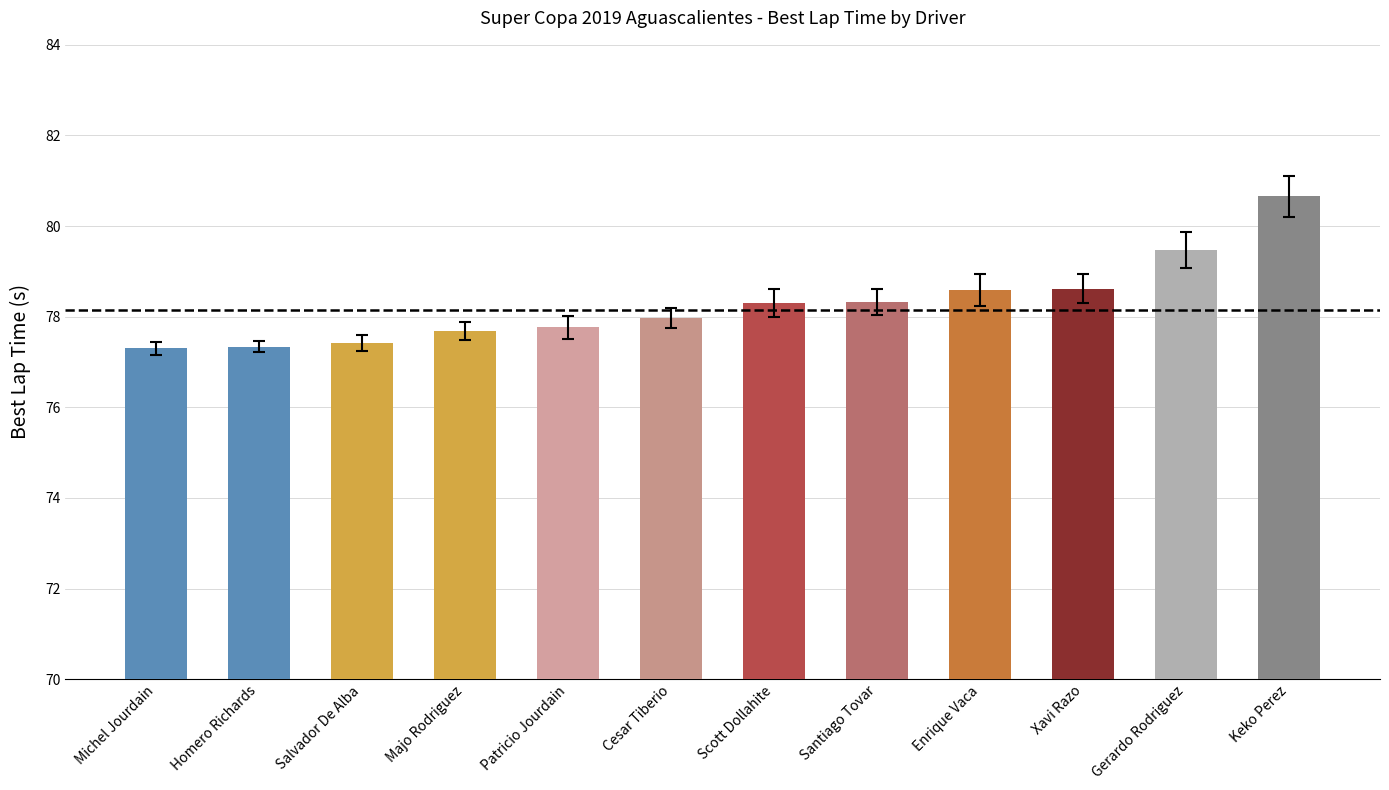

What is the label of the 8th bar from the right?

Patricio Jourdain